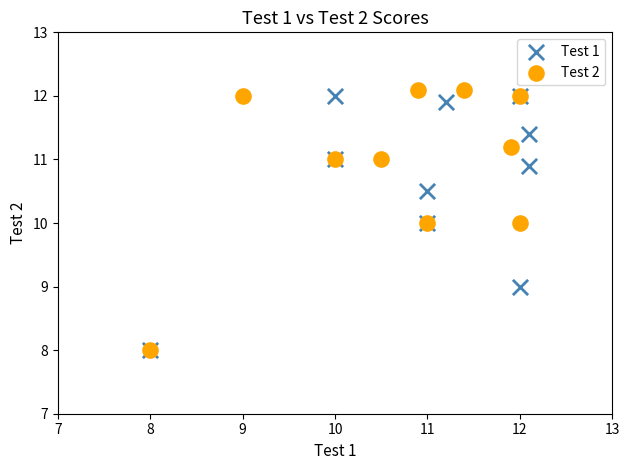

Which series has the widest spread of Y values?

Test 2